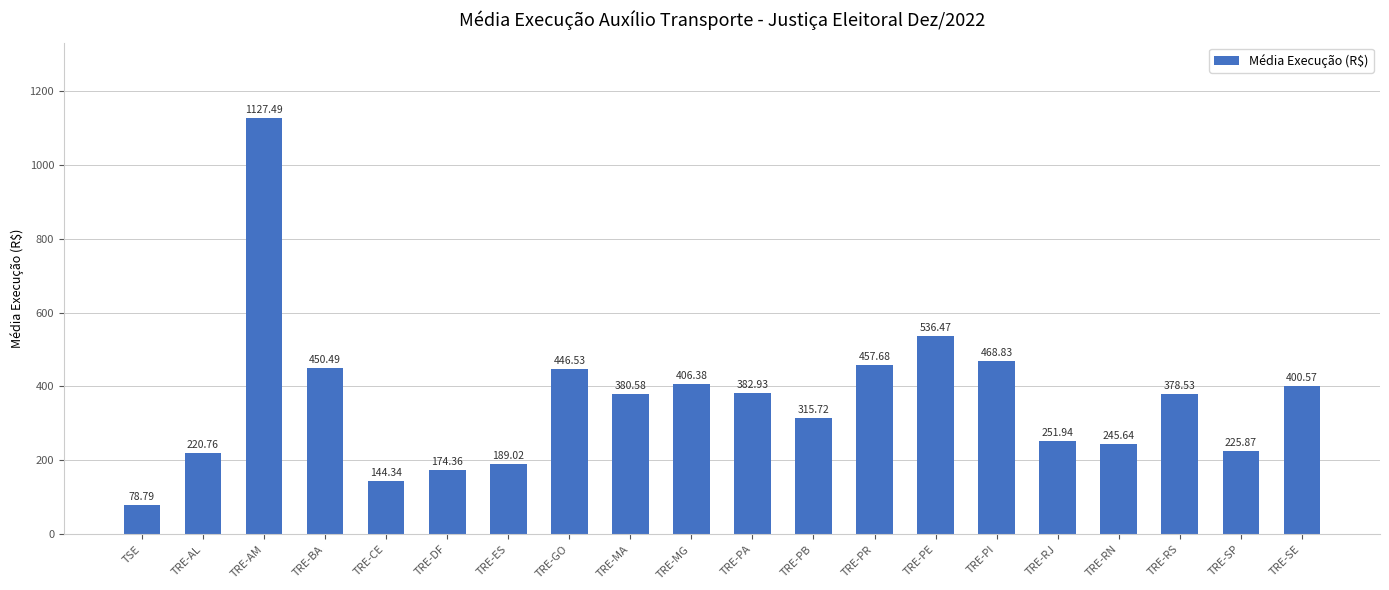

Approximately how many times larger is the value at TRE-GO compared to TRE-ES?

2.4